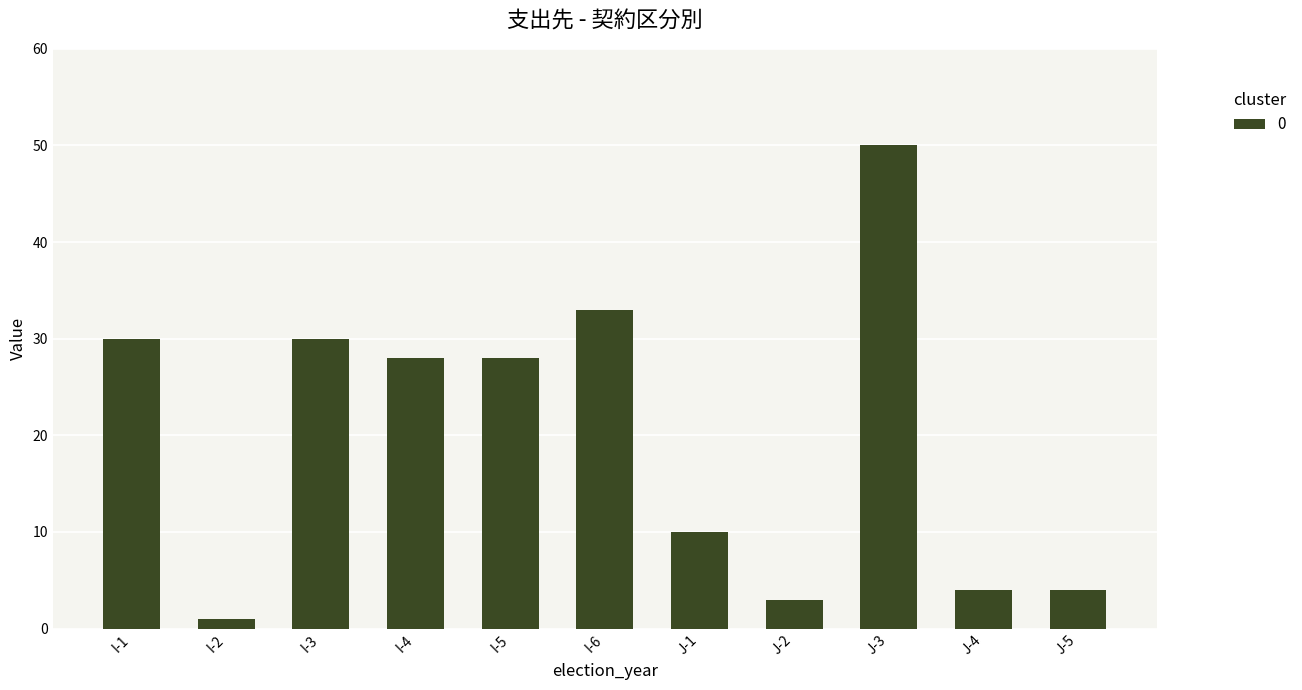

What is the sum of the values at J-2 and I-2?

4